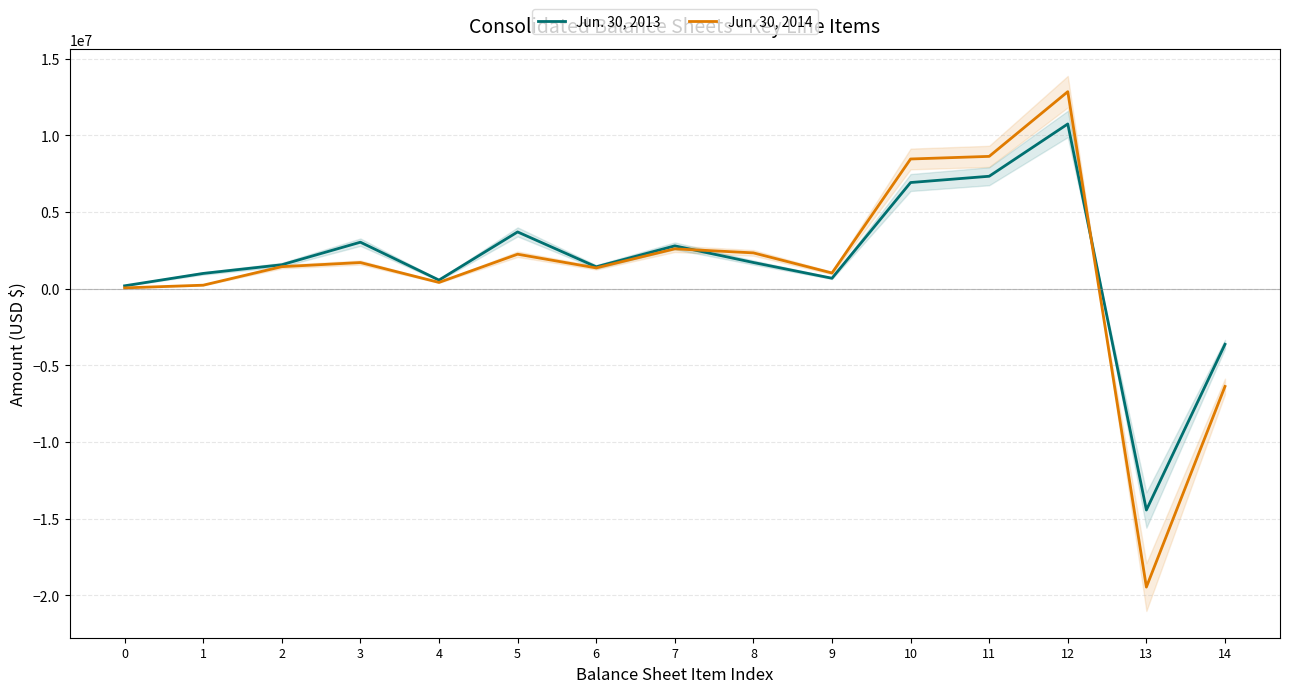

Which series has the widest spread of values?

Jun. 30, 2014